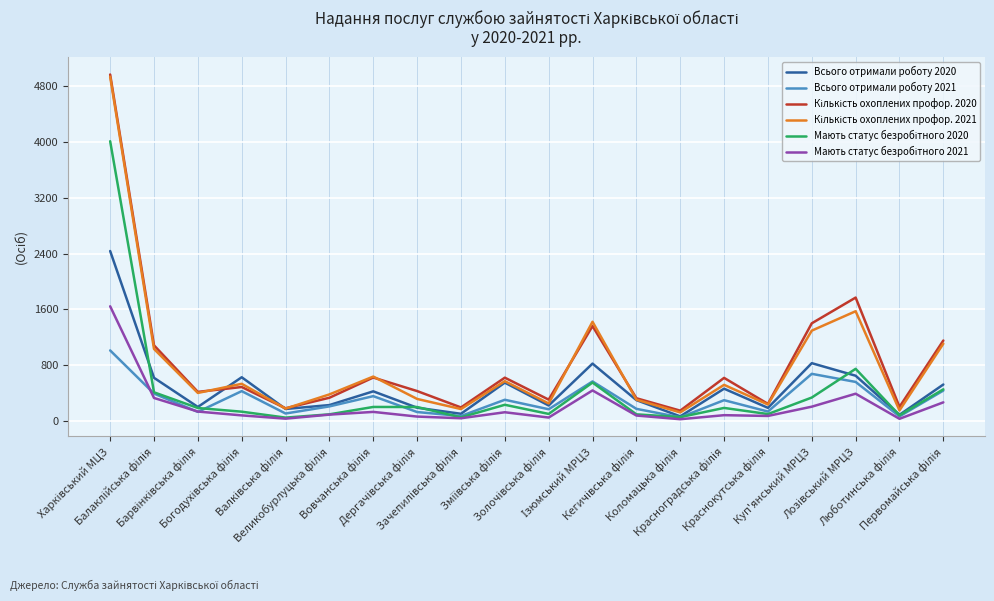

Is this an area chart (filled region under the line)?

No